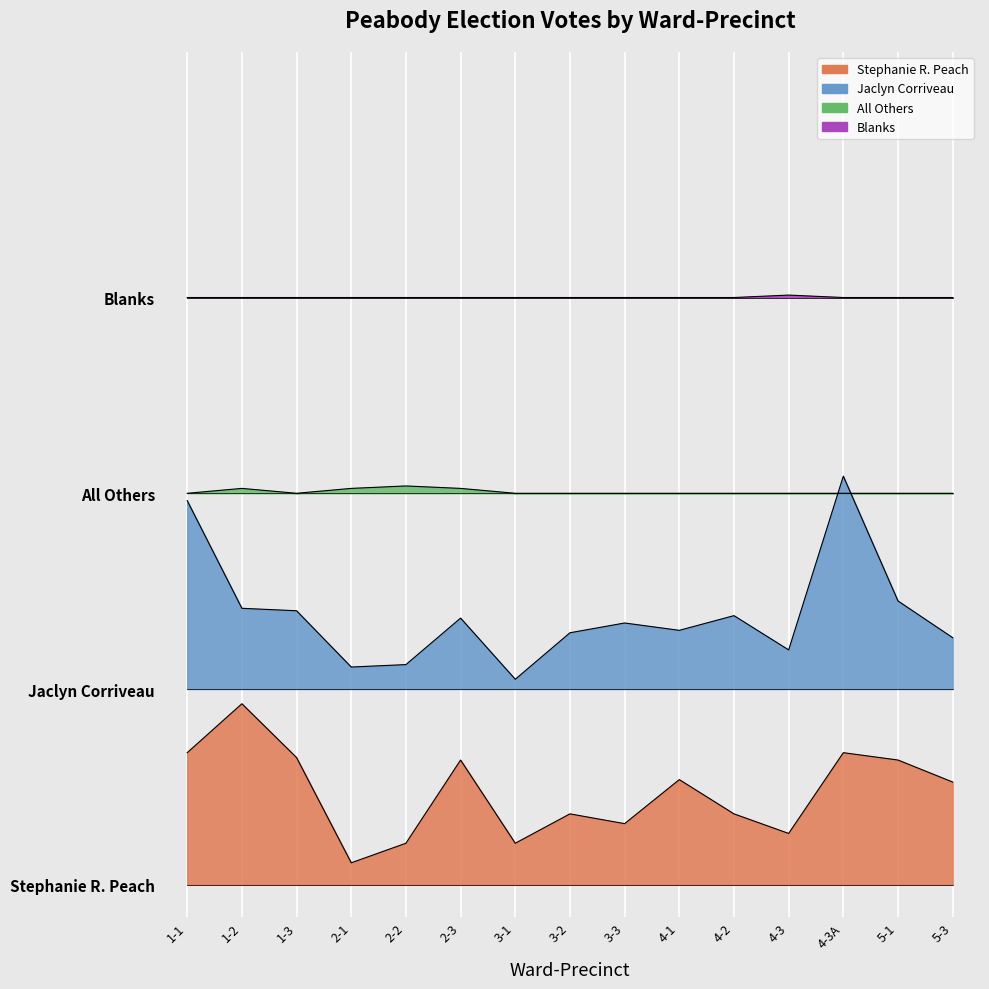

True or false: All Others and Stephanie R. Peach intersect in this chart.

False